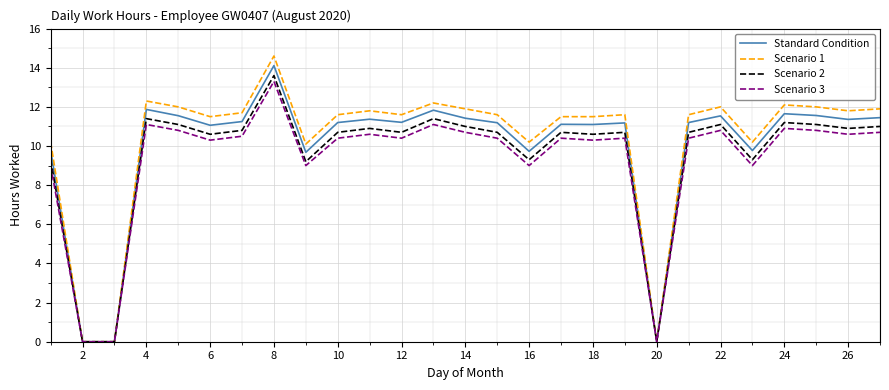

How many lines are shown in the chart?

4